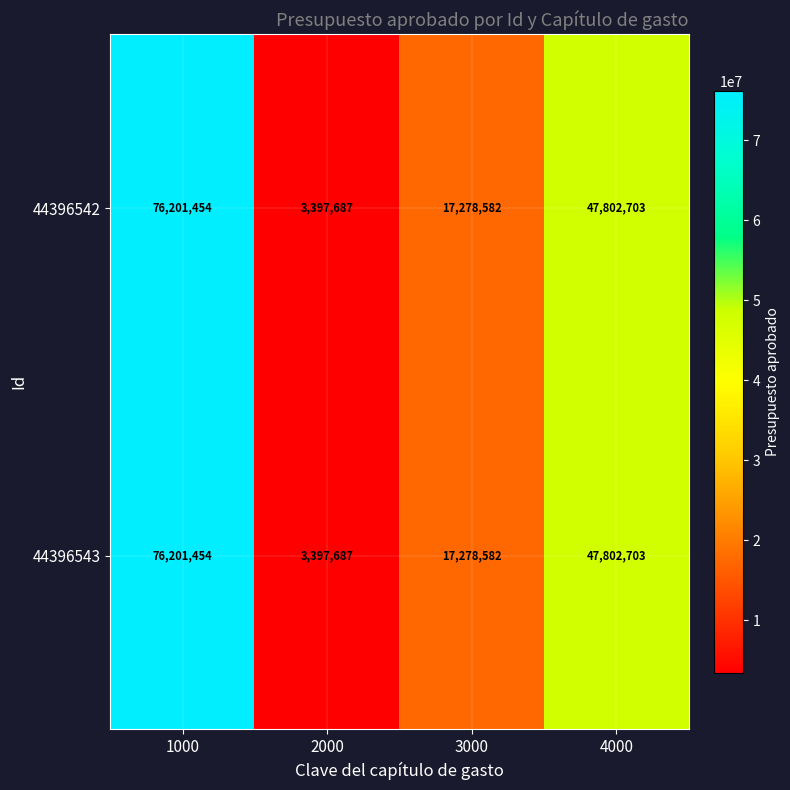

What is the minimum value shown in the chart?

3397687